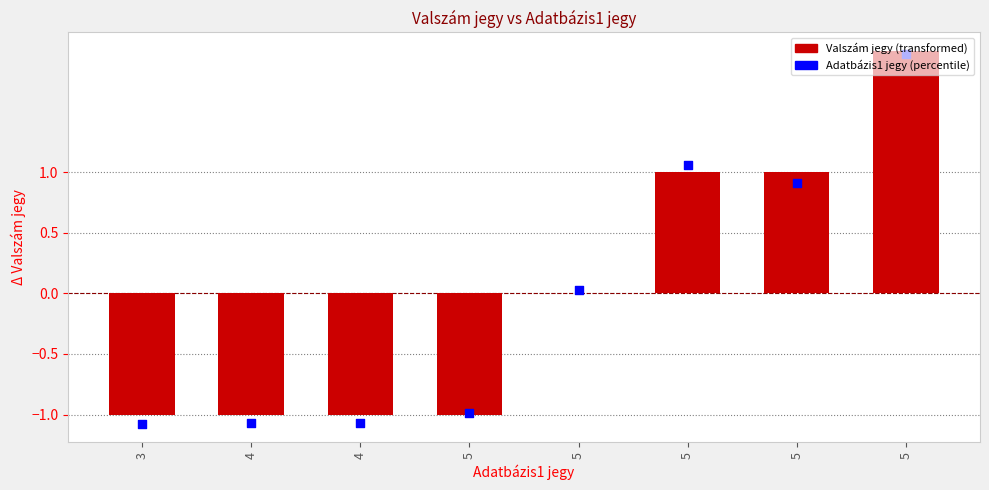

What is the total value across all series at 4?

-2.1